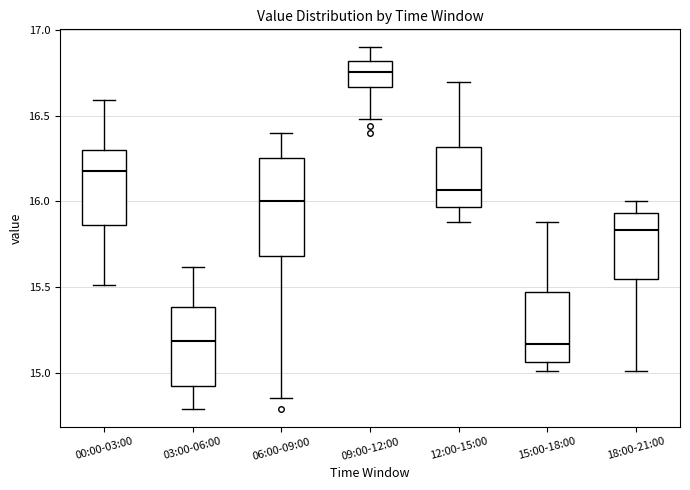

Reading left to right, transcribe this box plot: for each box, give where its median line is, the range the box spans, and where its two whiskers end, as read against the y-axis. The values are not printed on the chart, so give them approximately, as read against the axis.

00:00-03:00: median 16.20, box 15.85 to 16.30, whiskers 15.50 to 16.60
03:00-06:00: median 15.20, box 14.95 to 15.40, whiskers 14.80 to 15.60
06:00-09:00: median 16.00, box 15.70 to 16.25, whiskers 14.85 to 16.40
09:00-12:00: median 16.75, box 16.65 to 16.80, whiskers 16.50 to 16.90
12:00-15:00: median 16.05, box 15.95 to 16.30, whiskers 15.90 to 16.70
15:00-18:00: median 15.15, box 15.05 to 15.45, whiskers 15.00 to 15.90
18:00-21:00: median 15.85, box 15.55 to 15.95, whiskers 15.00 to 16.00